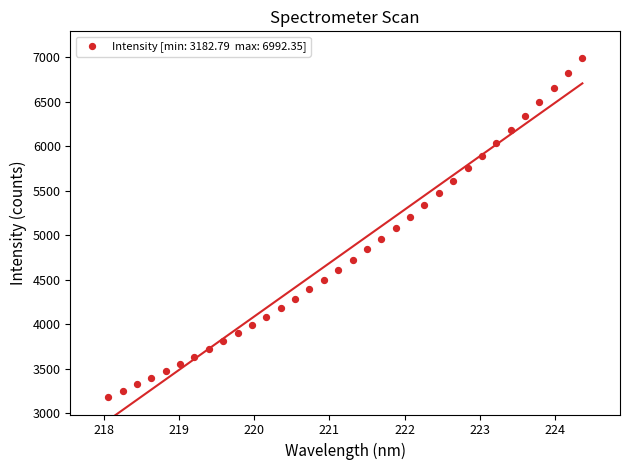

What is the range of X values (max minus min)?

6.3